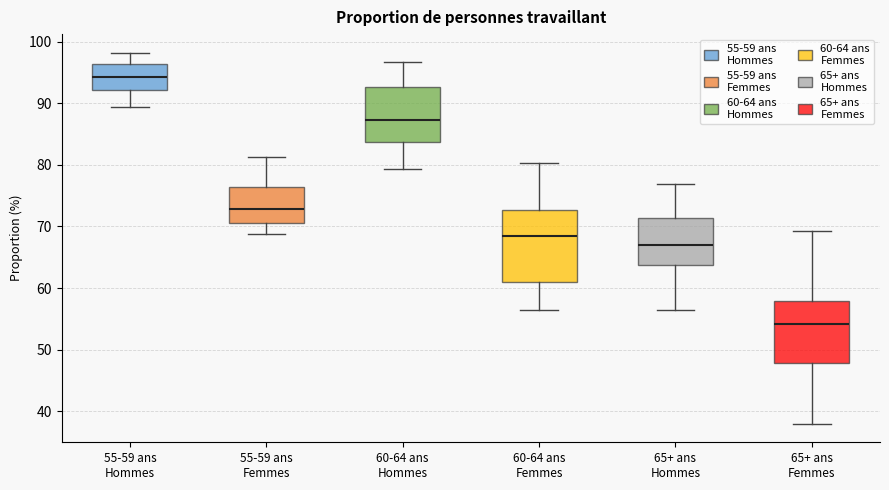

Where is the upper edge of the box for 55-59 ans Femmes on the y-axis? The values are not printed on the chart, so give them approximately, as read against the axis.

76